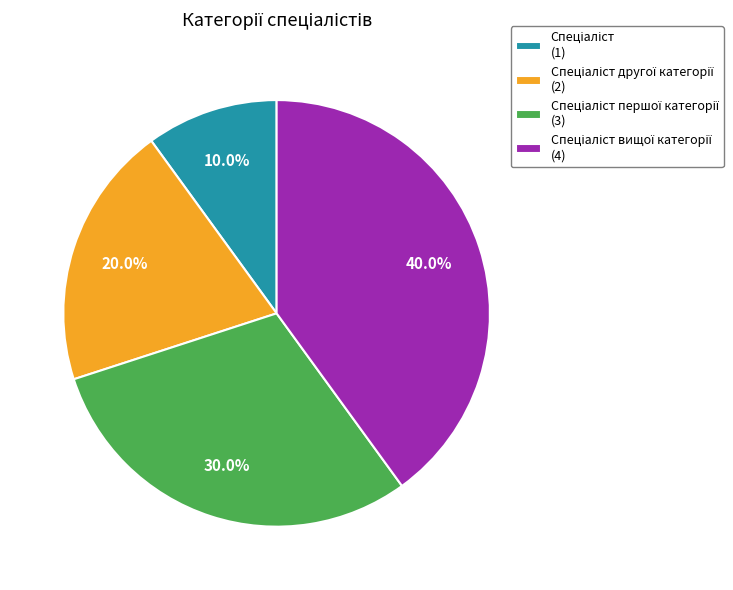

To the nearest percent, what is the difference between the largest and smallest slice percentages?

30%